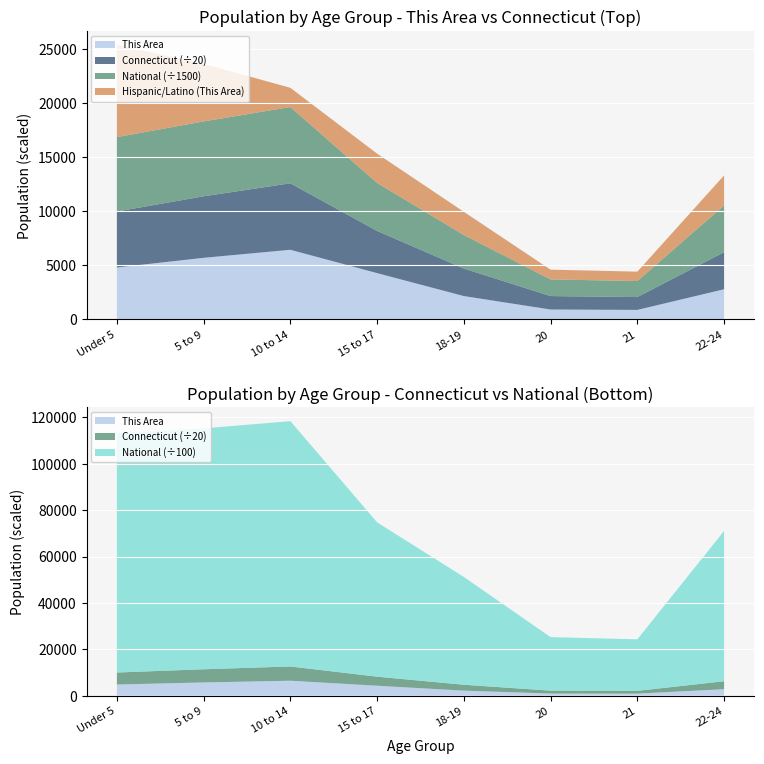

Reading left to right, what are all the values shown in this chart?

This Area: Under 5=4791	5 to 9=5684	10 to 14=6428	15 to 17=4269	18-19=2147	20=904	21=868	22-24=2779
Connecticut: Under 5=103475	5 to 9=113763	10 to 14=122924	15 to 17=78034	18-19=50915	20=24865	21=23744	22-24=68508
National: Under 5=10319427	5 to 9=10389638	10 to 14=10579862	15 to 17=6656209	18-19=4647457	20=2308319	21=2223198	22-24=6482659
Hispanic or Latino (This Area): Under 5=8535	5 to 9=5324	10 to 14=1778	15 to 17=2708	18-19=2147	20=904	21=868	22-24=2779